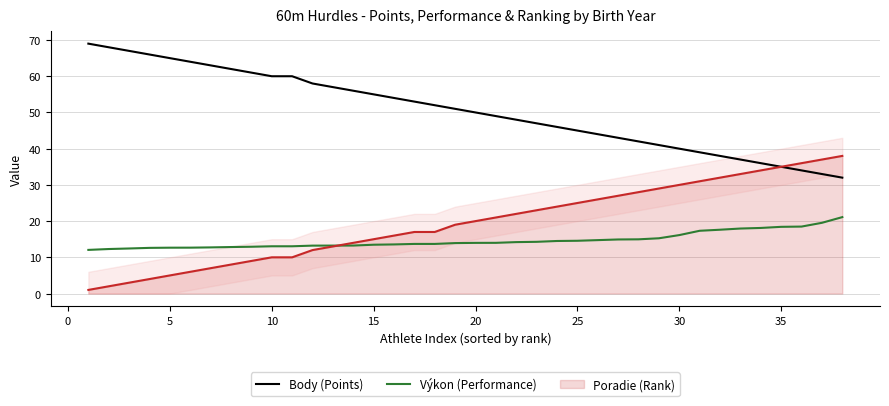

Which series has the largest range (max minus min)?

Body (Points)